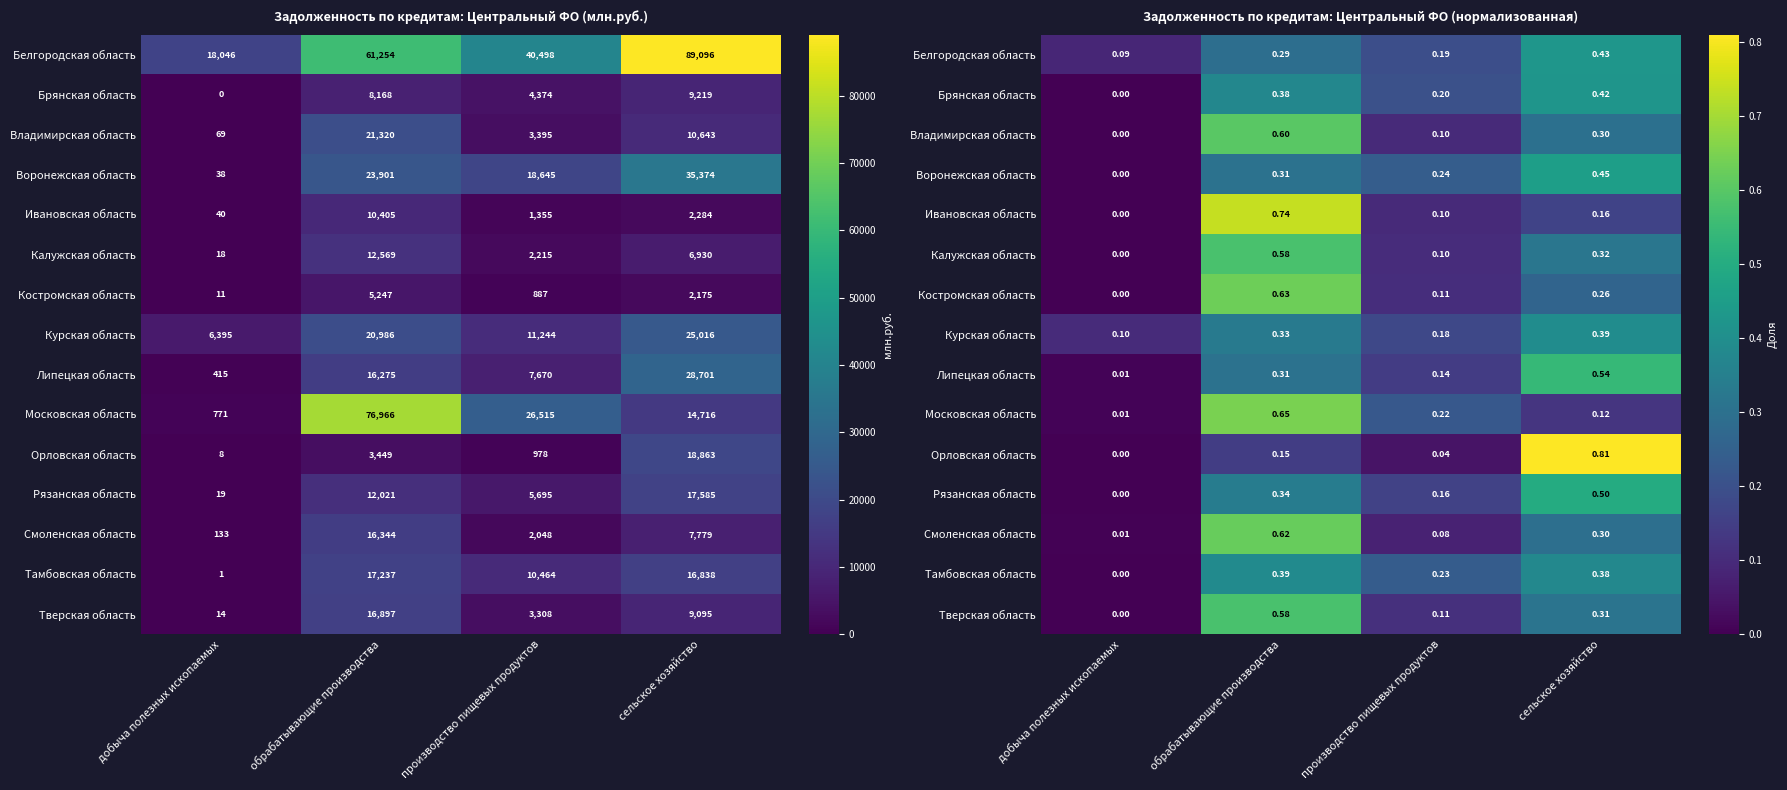

Count the number of data series in this chart.

15